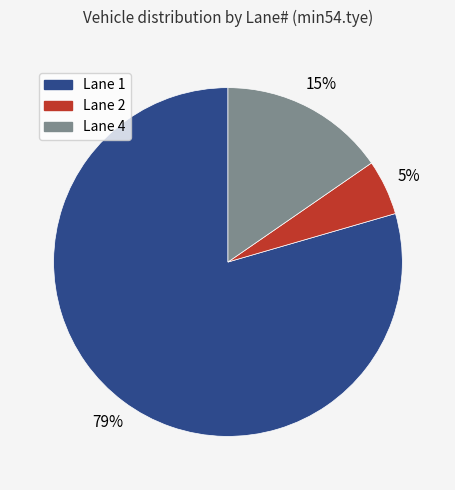

Is there any slice that represents more than half of the pie?

Yes